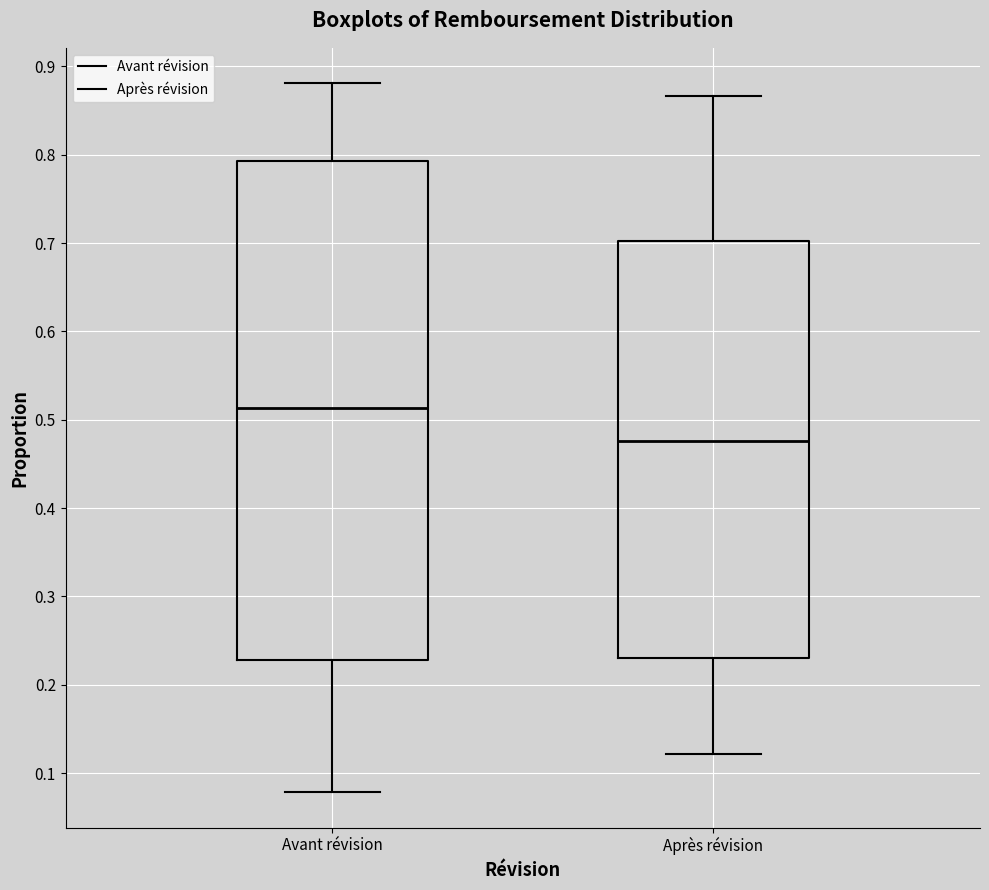

Reading left to right, transcribe this box plot: for each box, give where its median line is, the range the box spans, and where its two whiskers end, as read against the y-axis. The values are not printed on the chart, so give them approximately, as read against the axis.

Avant révision: median 0.51, box 0.23 to 0.79, whiskers 0.08 to 0.88
Après révision: median 0.48, box 0.23 to 0.70, whiskers 0.12 to 0.87